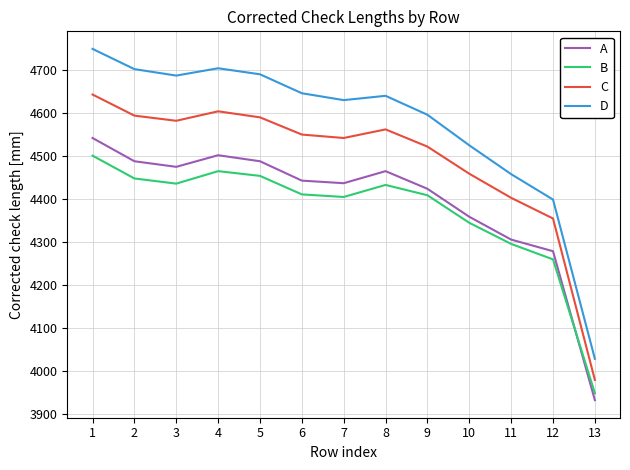

What is the total value across all series at 7?

18014